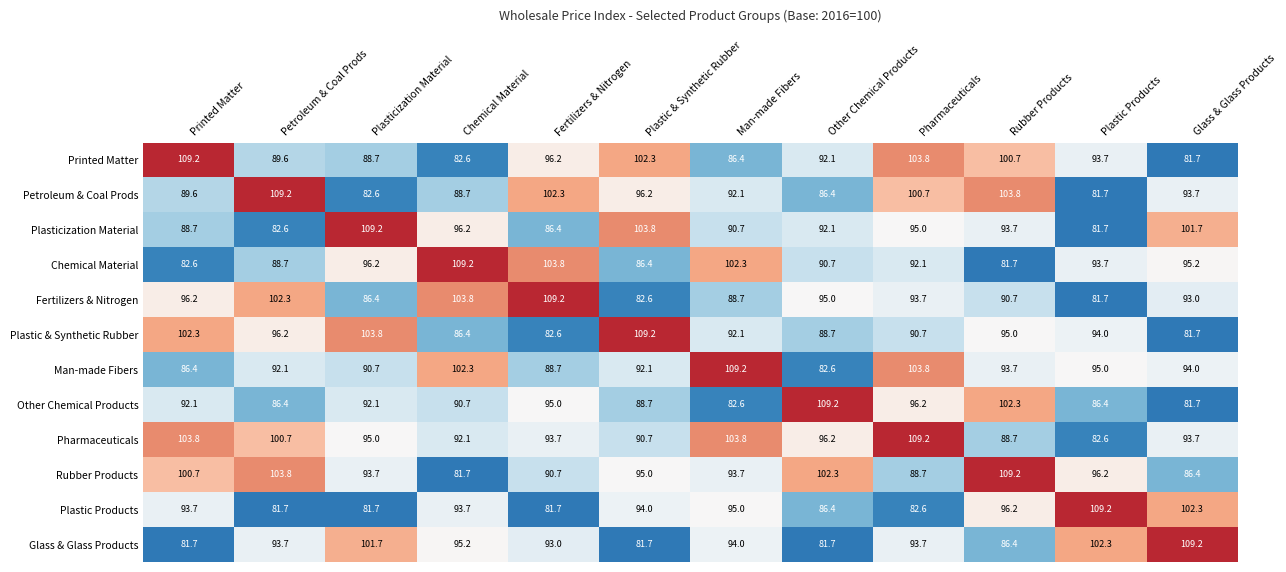

What is the difference between the second highest and minimum values in the Petroleum & Coal Prods series?

22.1